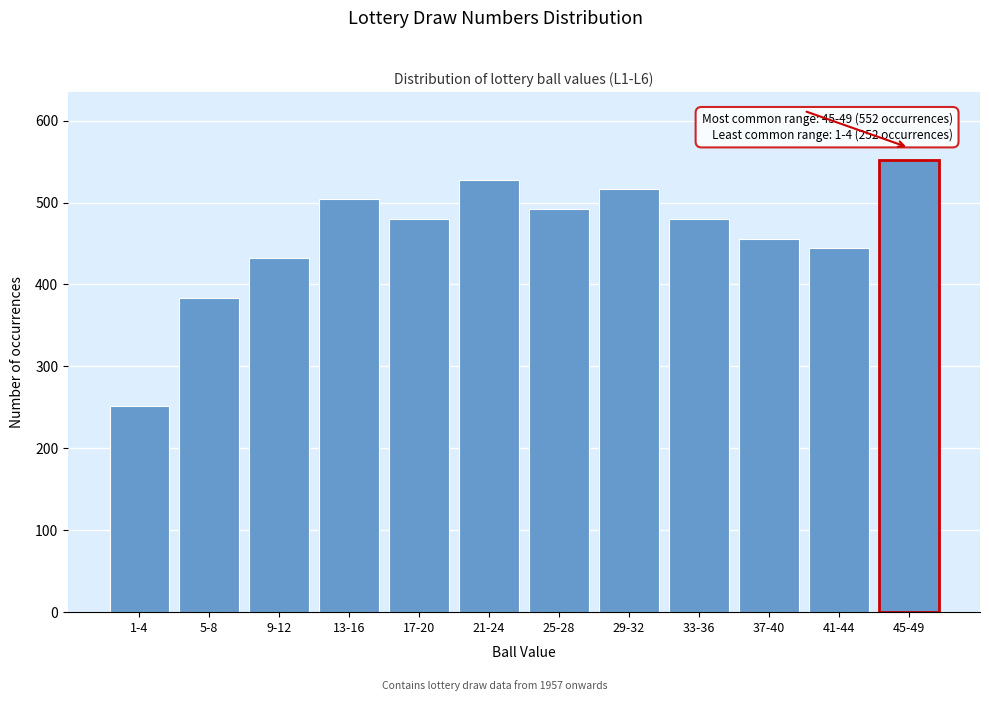

Reading left to right, list all the values displayed in this chart.

1-4=252	5-8=384	9-12=432	13-16=504	17-20=480	21-24=528	25-28=492	29-32=516	33-36=480	37-40=456	41-44=444	45-49=552